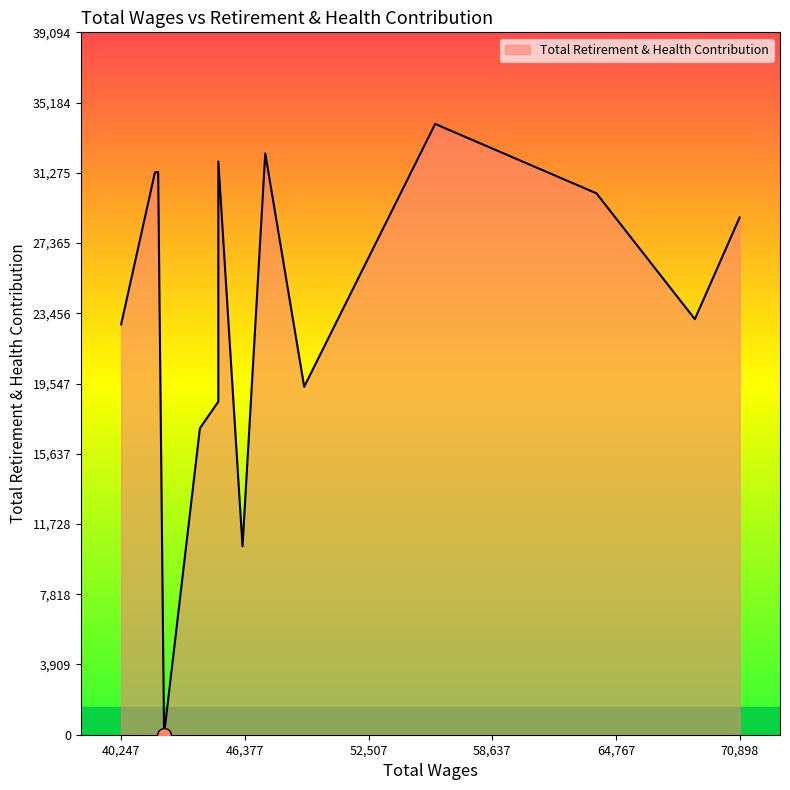

What is the average value?

24169